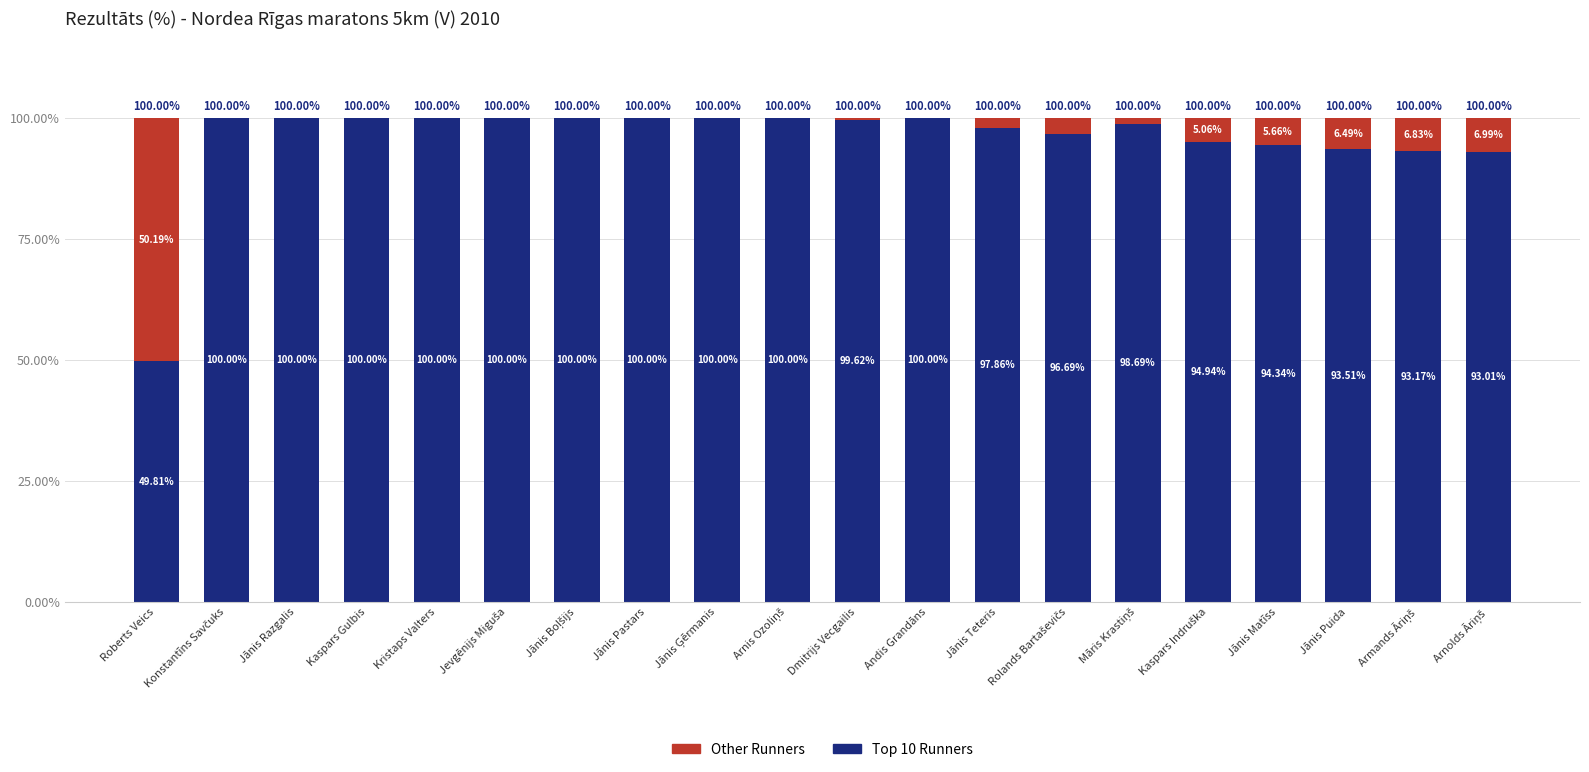

Count the number of data series in this chart.

2